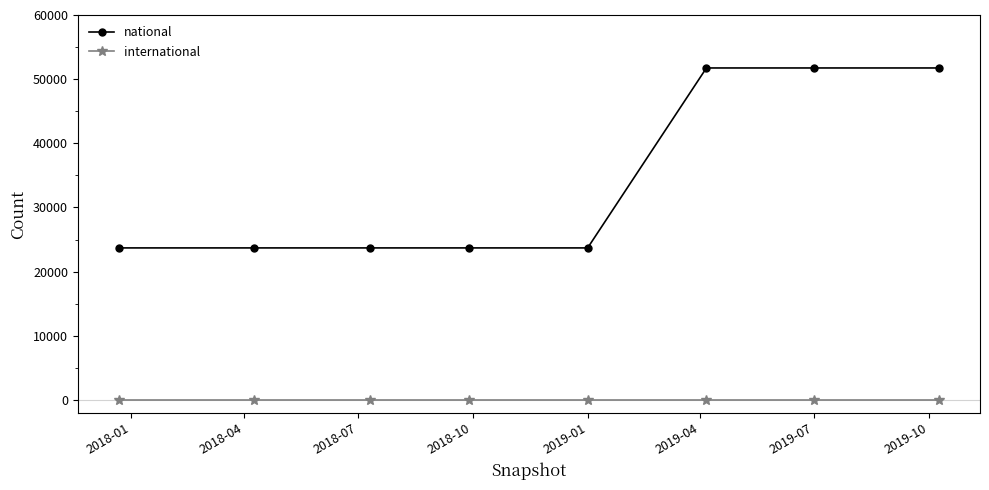

How many lines are shown in the chart?

2